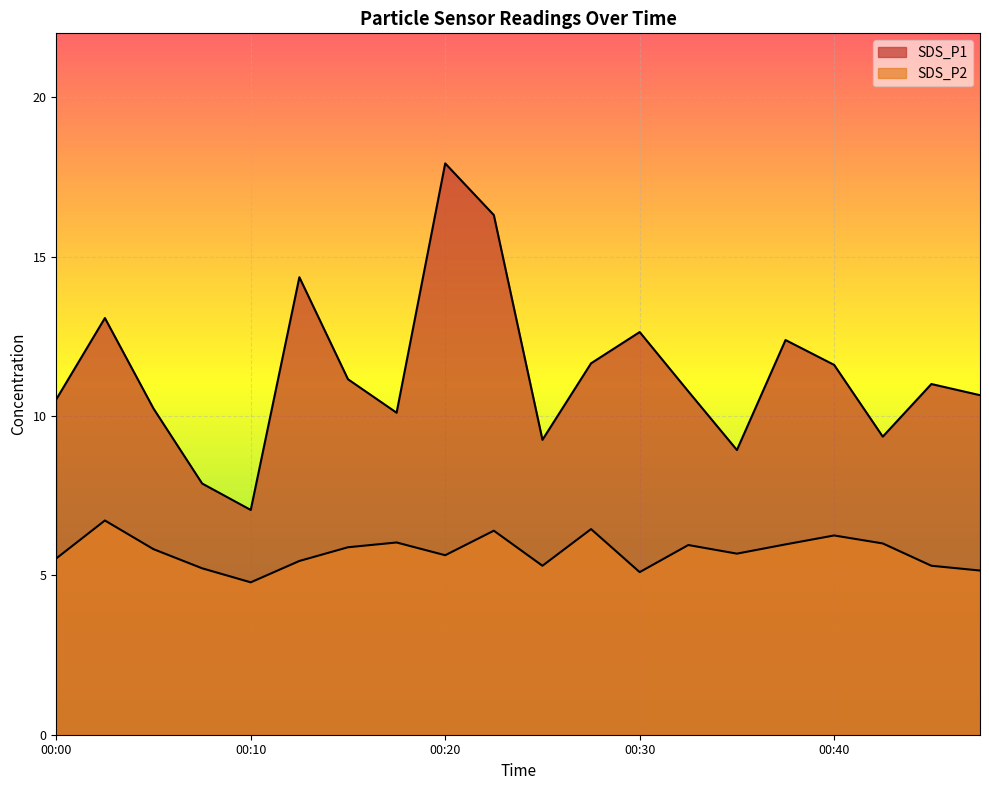

Count the number of data series in this chart.

2